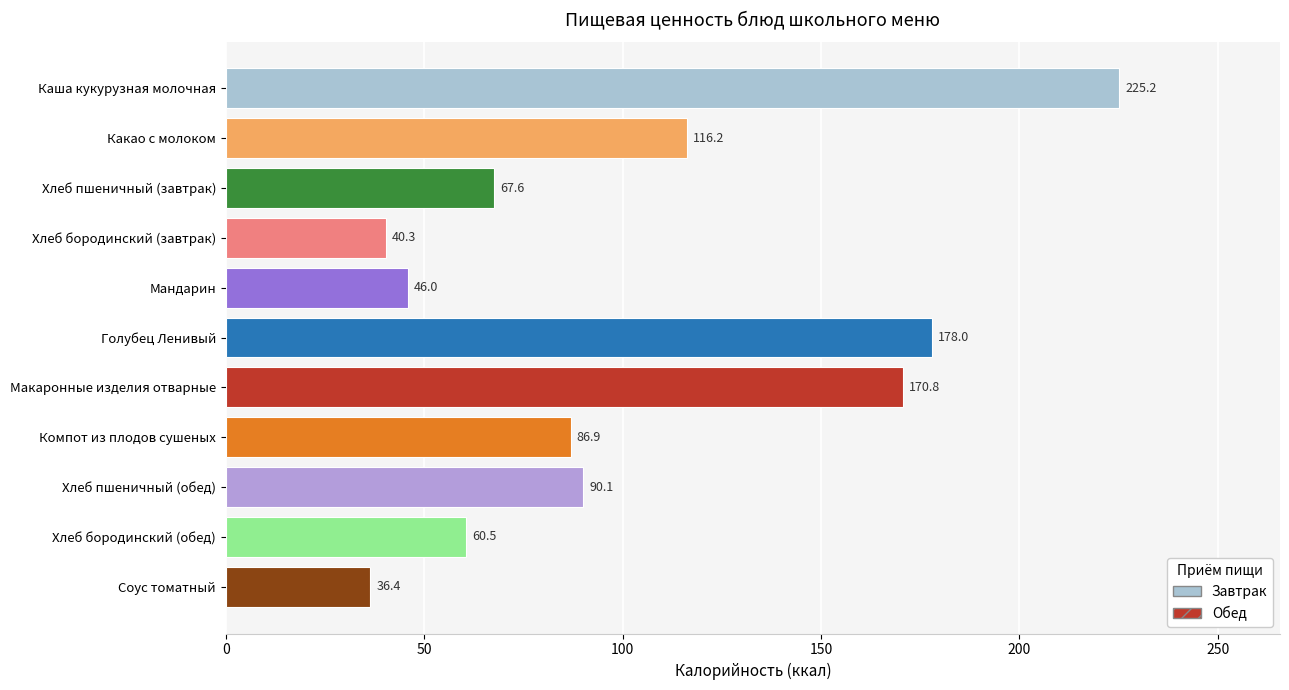

What is the sum of the values at Макаронные изделия отварные and Хлеб бородинский (завтрак)?

211.1